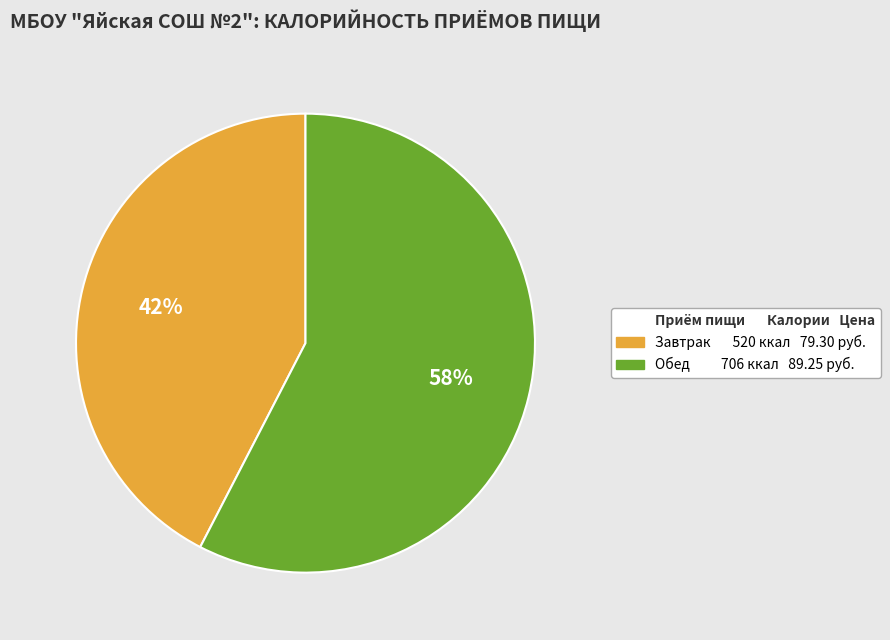

Is there a majority slice in this chart?

Yes